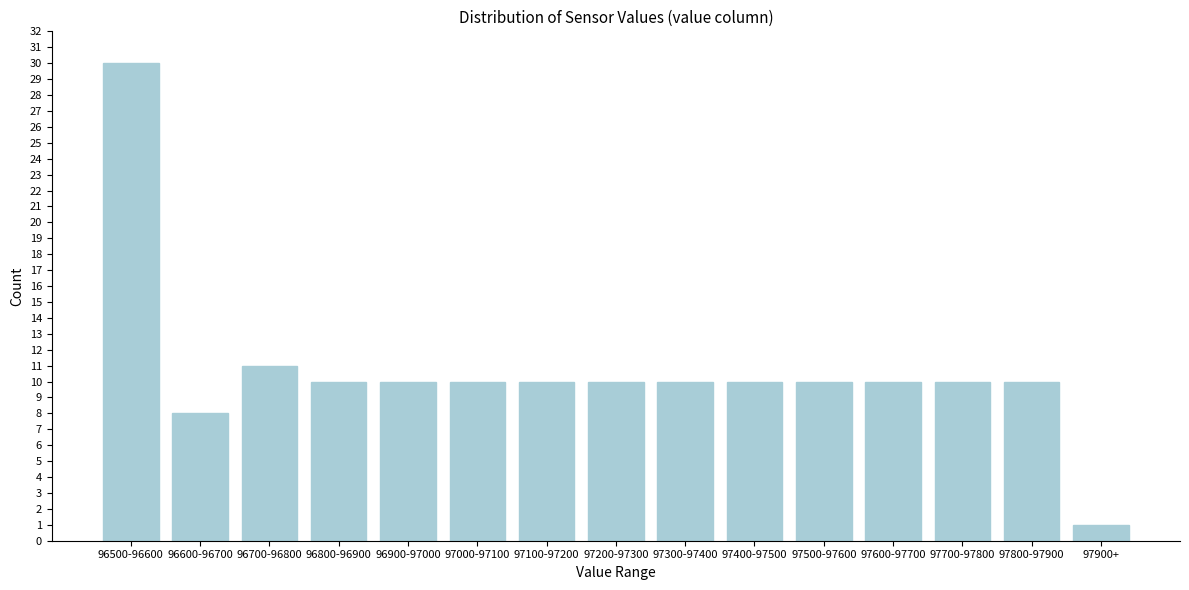

Reading left to right, extract all data points from this chart.

30	8	11	10	10	10	10	10	10	10	10	10	10	10	1